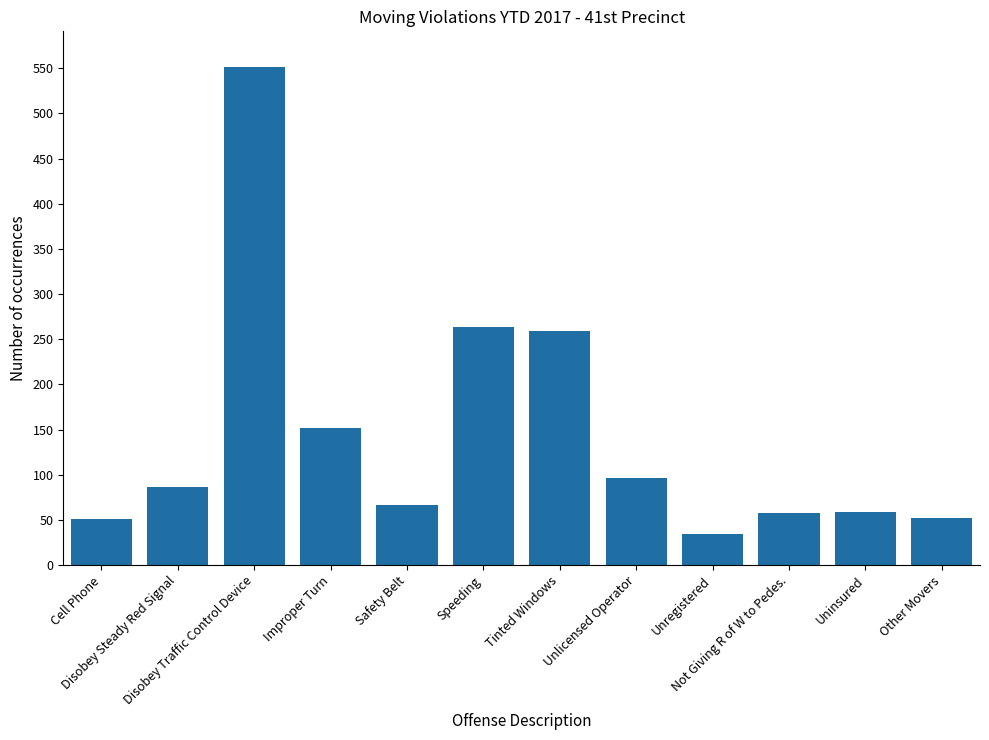

What is the sum of all values?

1728